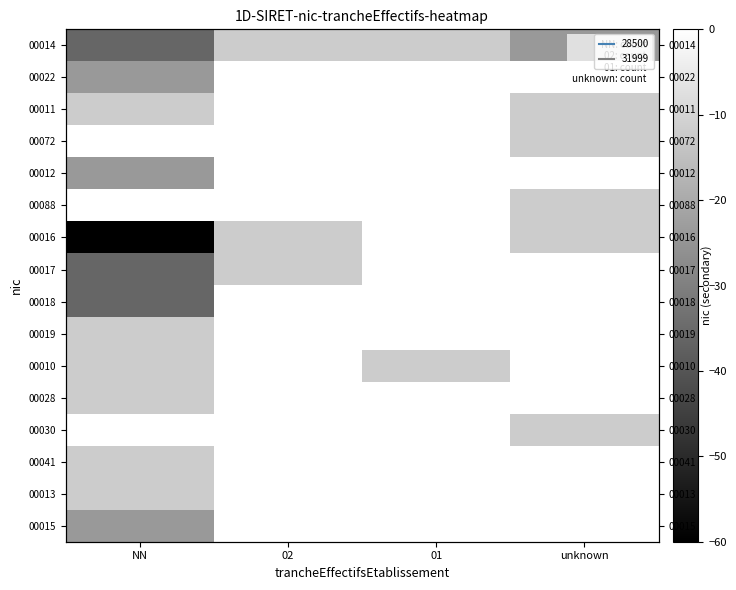

How many values in 00012 are below zero?

1